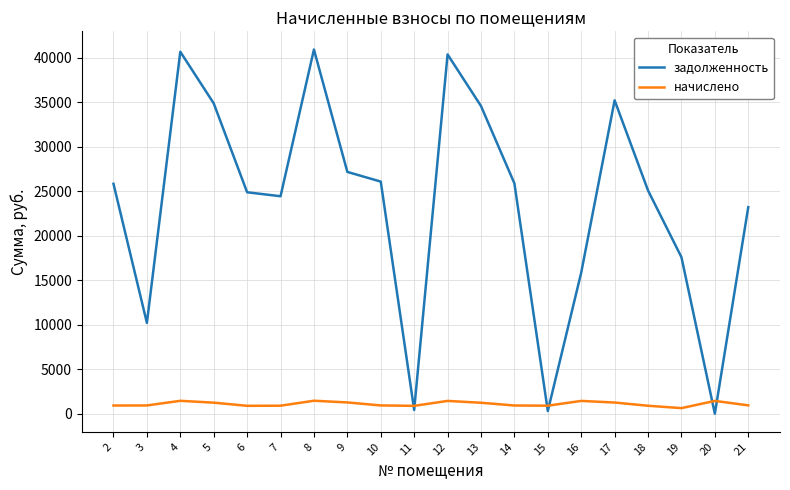

The задолженность series shows 27151.9 at 9. True or false?

True